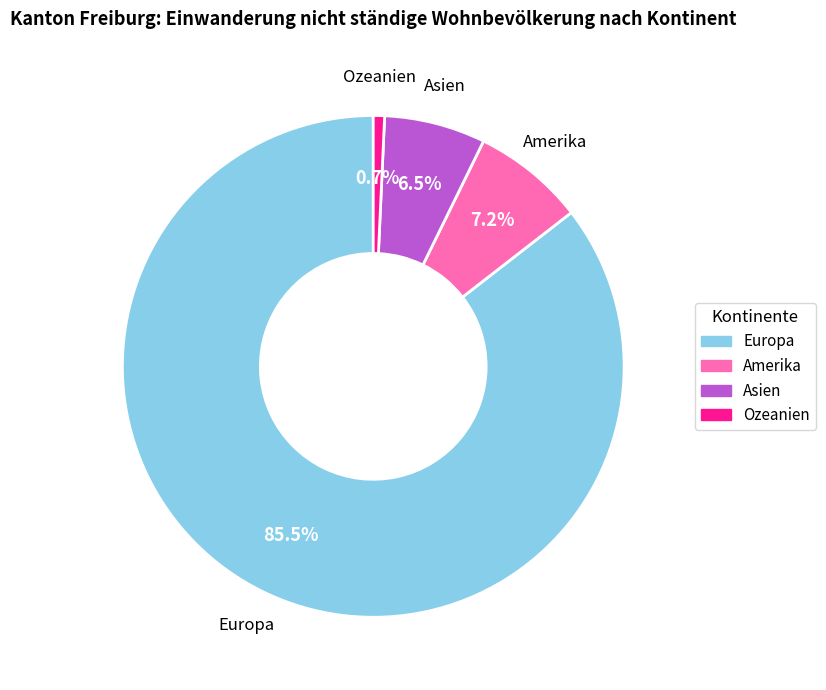

Is there a majority slice in this chart?

Yes